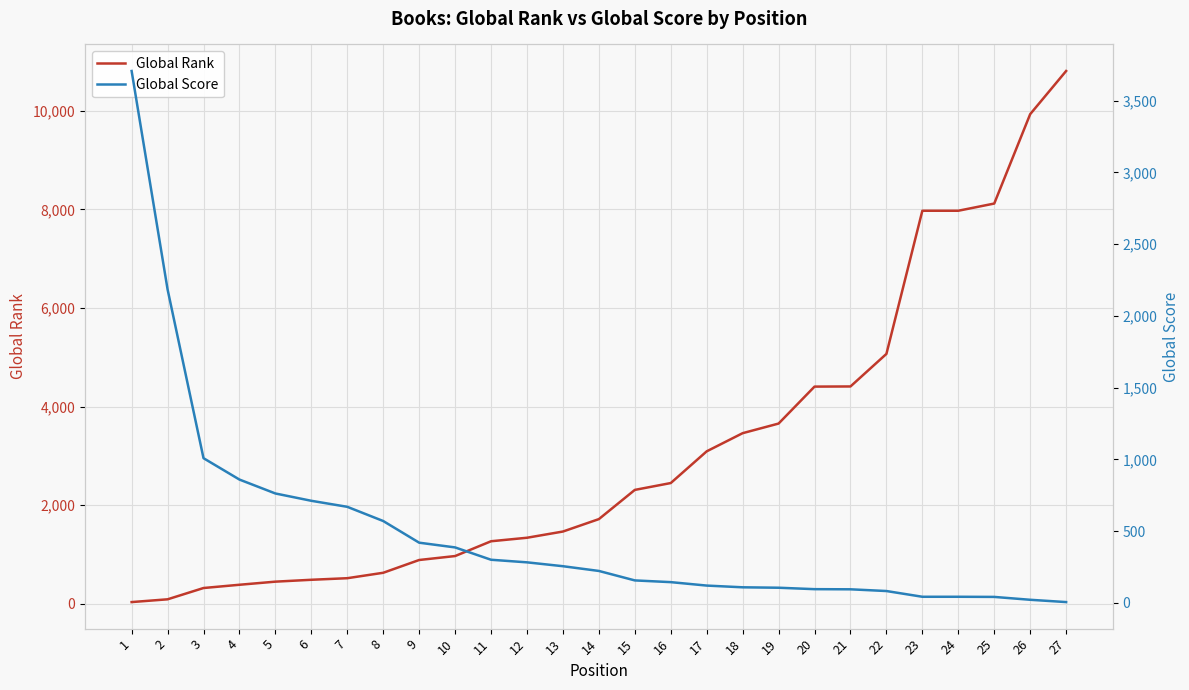

Reading left to right, extract all data points from this chart.

Global Rank: 38	94	323	389	452	490	522	632	891	971	1271	1342	1468	1720	2312	2451	3094	3462	3657	4406	4409	5069	7971	7971	8117	9929	10804
Global Score: 3707	2185	1008	859	762	711	669	570	419	386	300	282	255	222	156	144	120	108	105	95	94	82	42	42	41	21	5